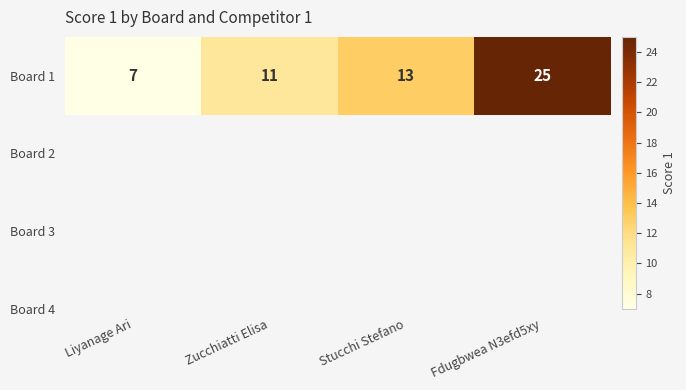

How many series are shown in this chart?

1